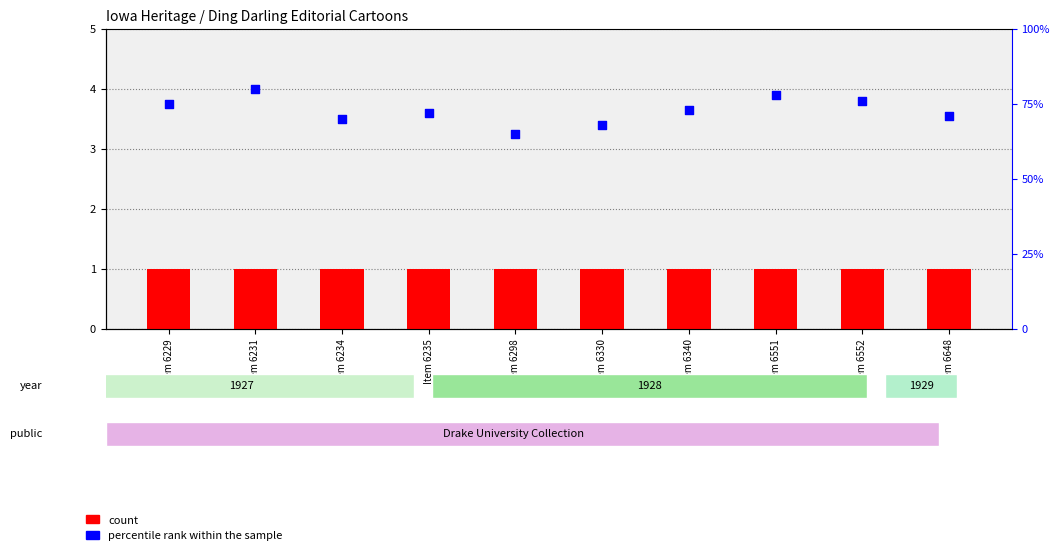

At how many categories does at least one series exceed 32?

10